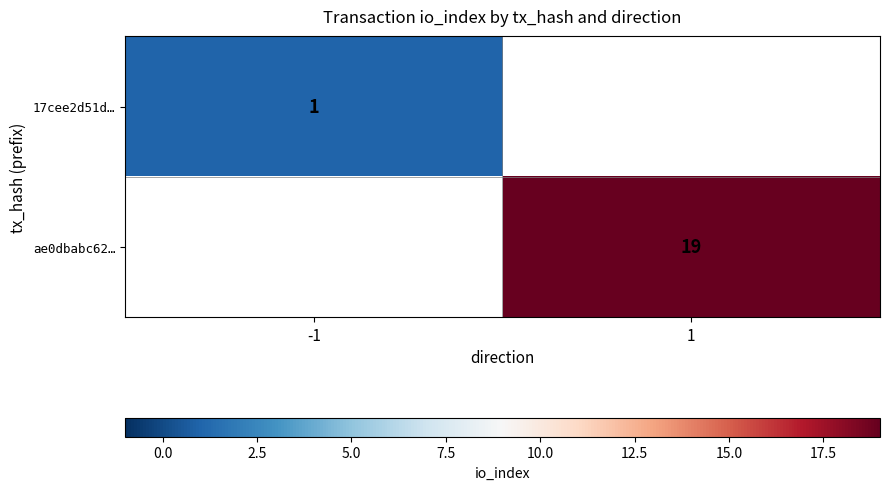

Is it true that ae0dbabc62… equals 27 at 1?

False